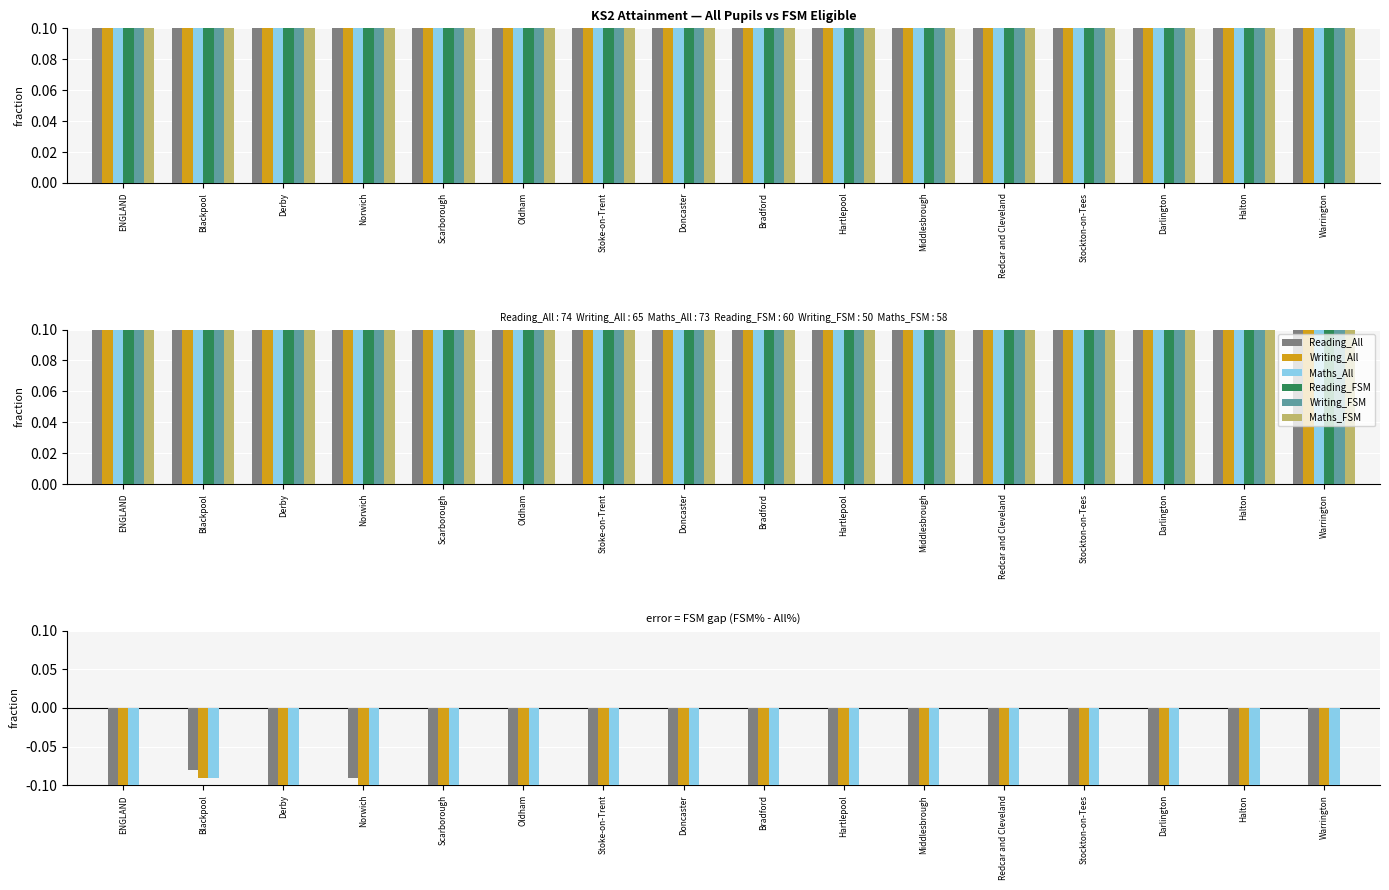

What is the label of the 5th bar from the right?

Redcar and Cleveland